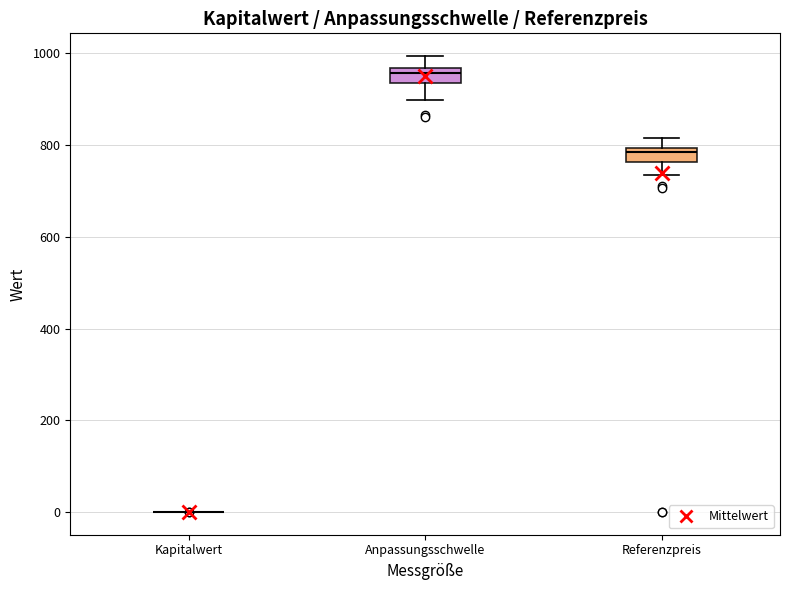

Where does the median line of the box for Referenzpreis sit on the y-axis? The values are not printed on the chart, so give them approximately, as read against the axis.

780